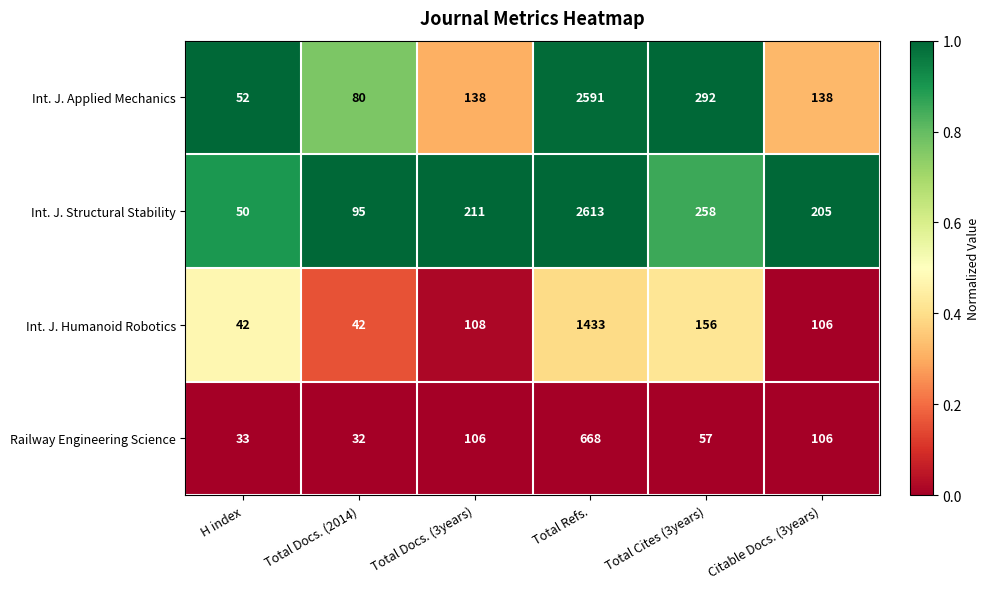

What is the spread (max minus min) of values at Total Docs. (3years)?

105